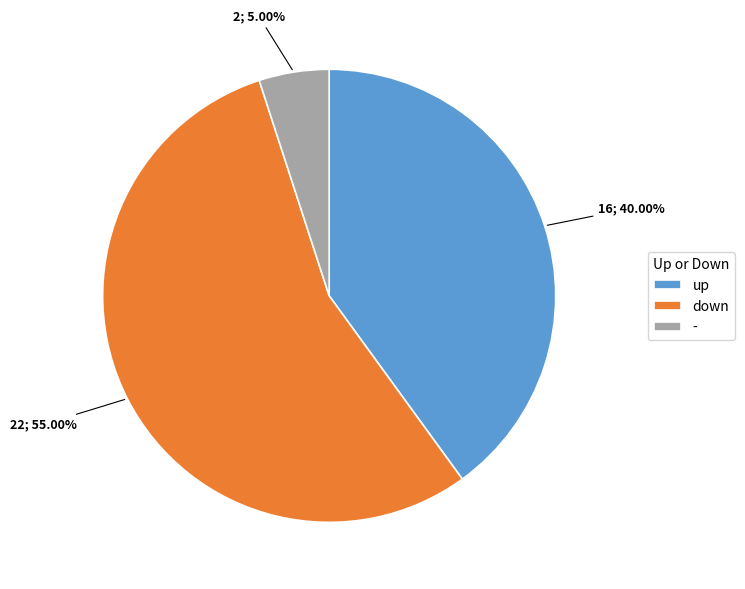

Does up represent more than half of the total?

No